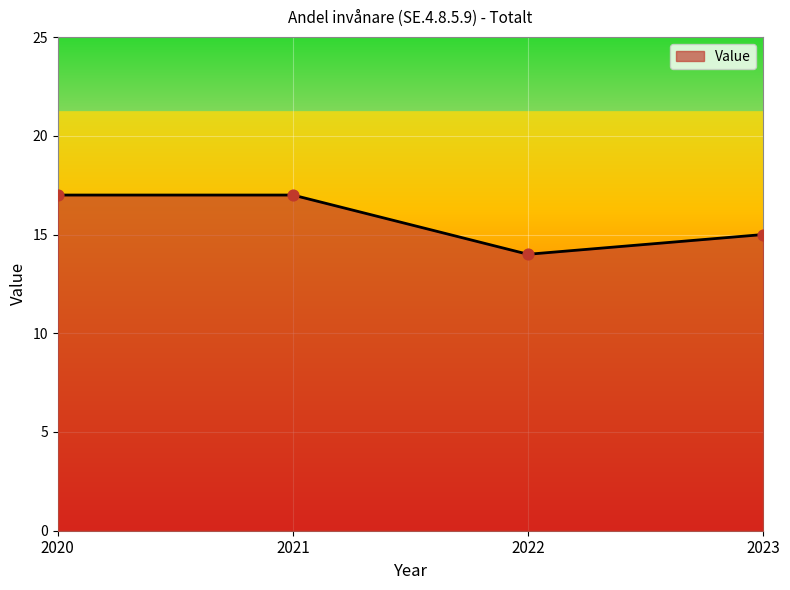

Approximately how many times larger is the value at 2022 compared to 2020?

0.8